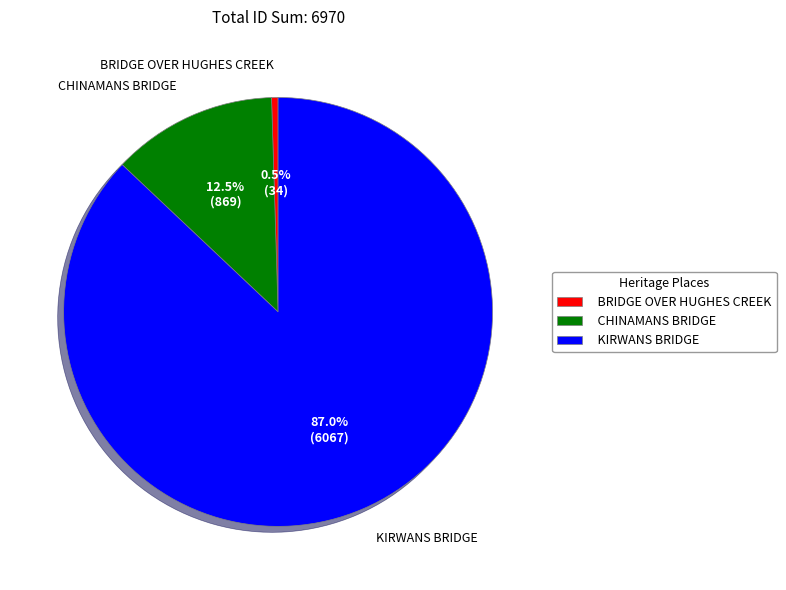

How many segments does this pie chart have?

3